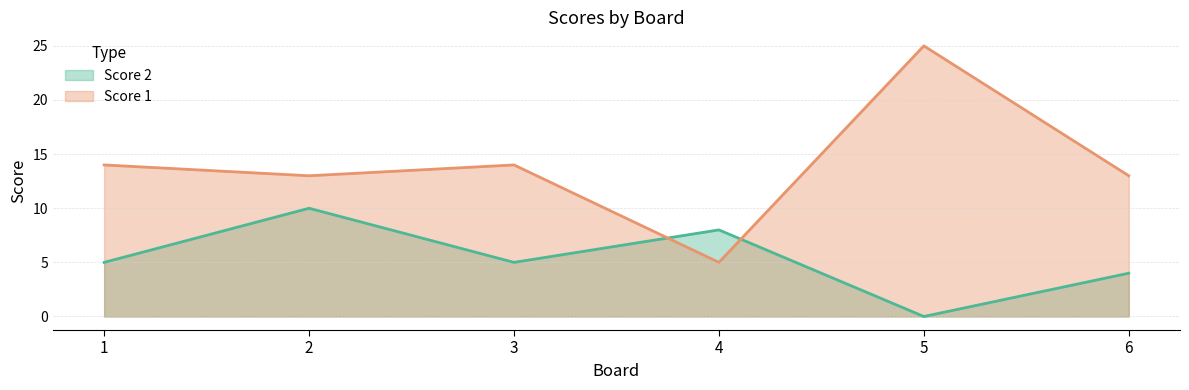

What is the approximate value of Score 1 at 3, to the nearest 5?

15